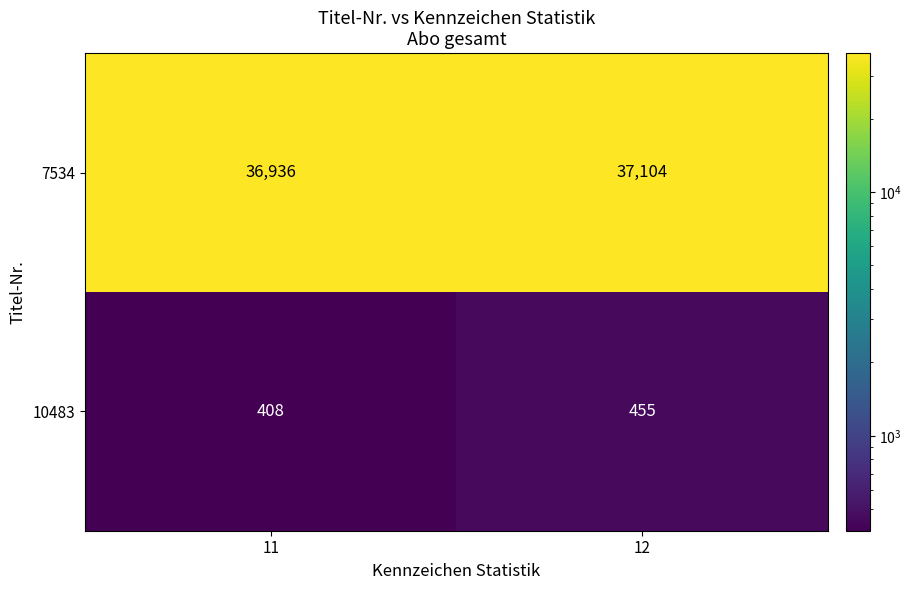

At which label is 7534 closest to 37020?

11